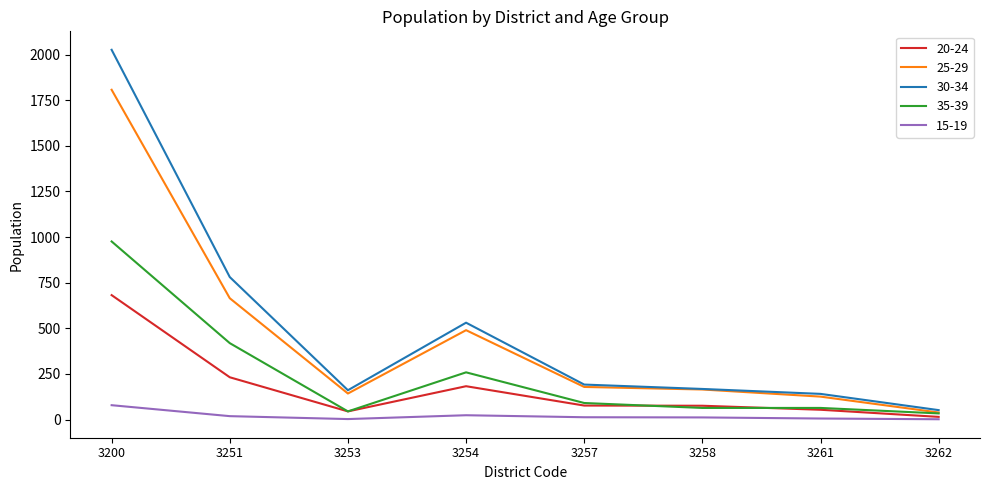

The value of 35-39 at 3251 is 642. True or false?

False